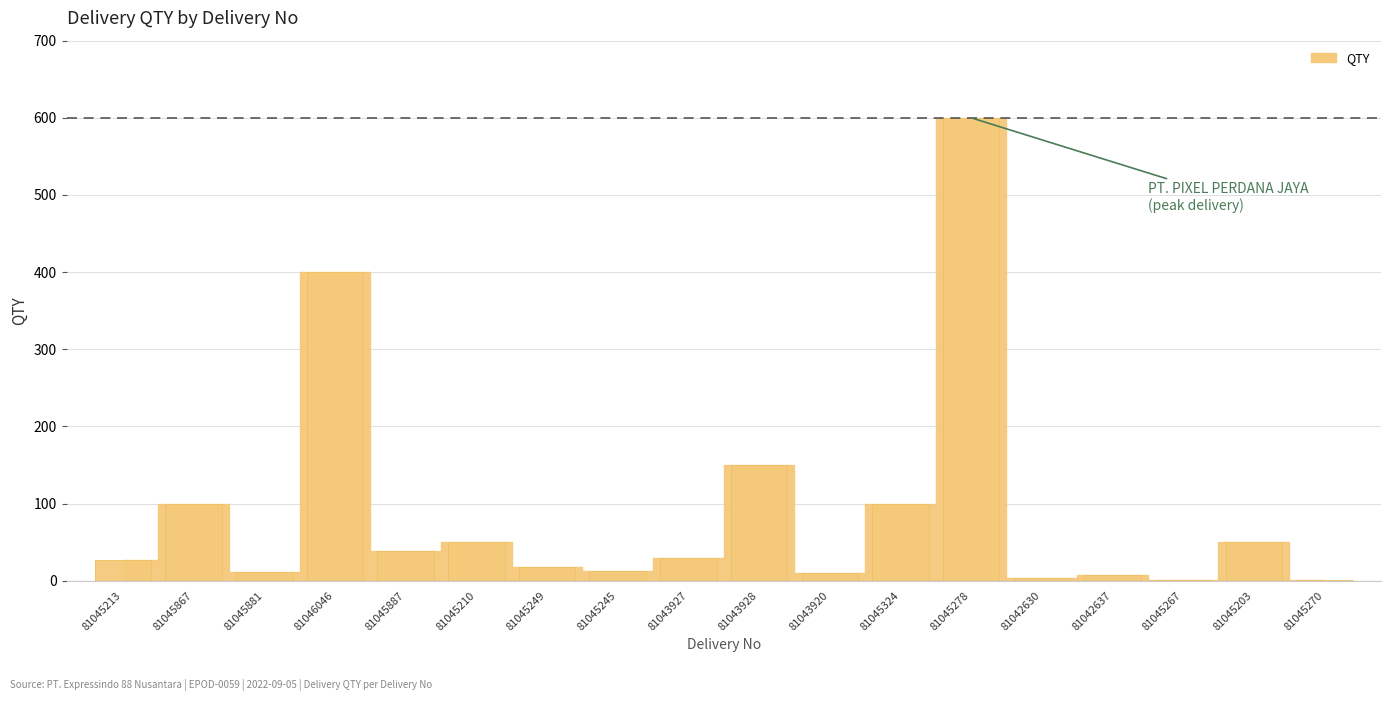

How many lines are shown in the chart?

1